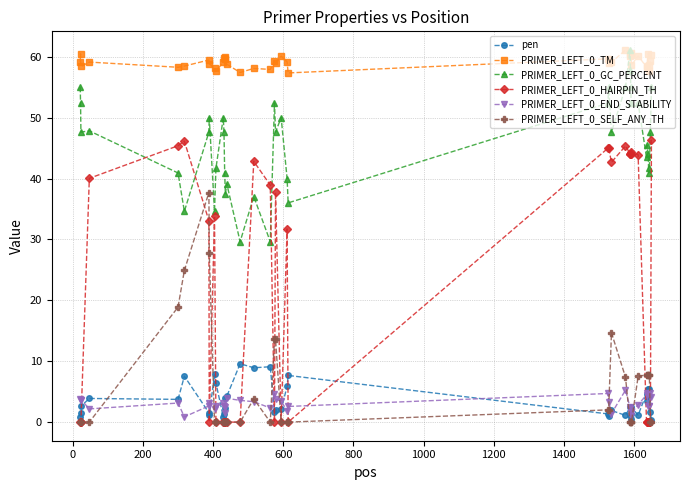

Which series has the largest range (max minus min)?

PRIMER_LEFT_0_HAIRPIN_TH